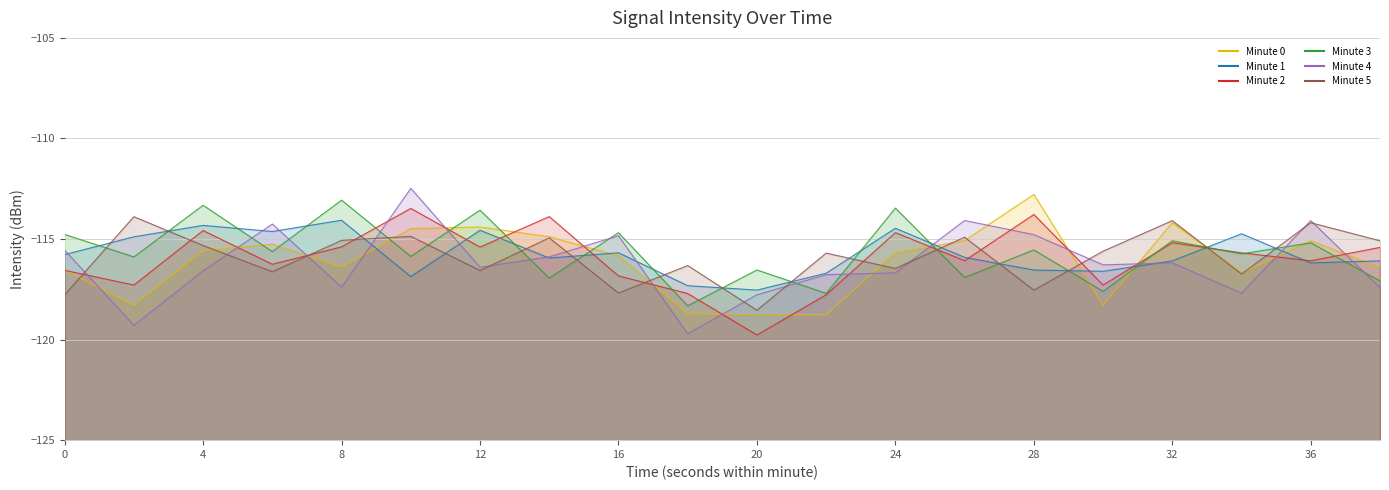

What is the sum of all Minute 1 values?

-2314.9